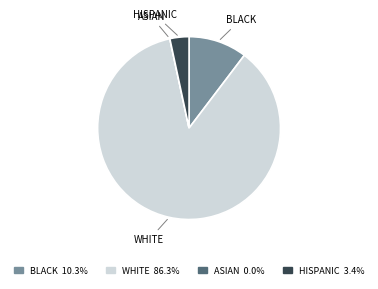

Does any single category account for the majority?

Yes